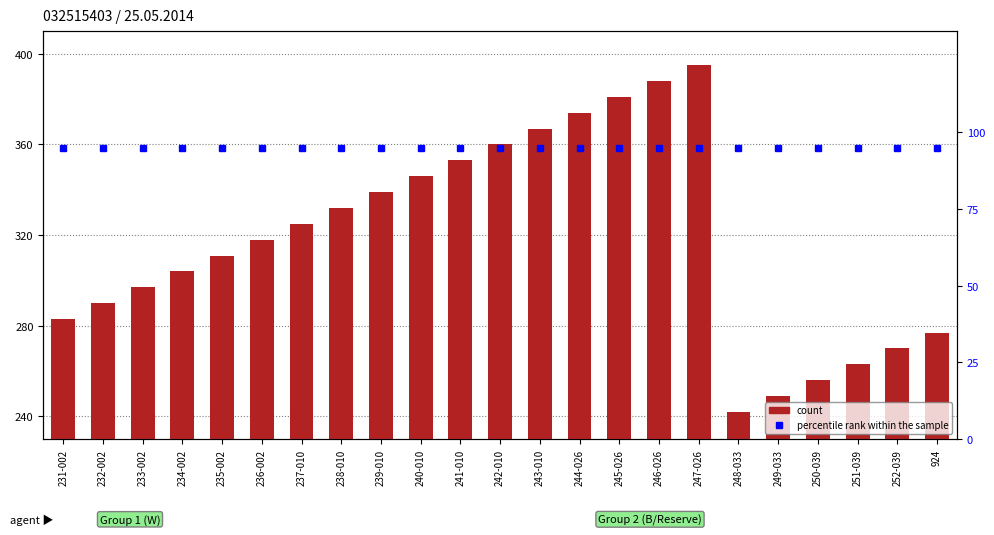

At which label does count first exceed 318?

237-010